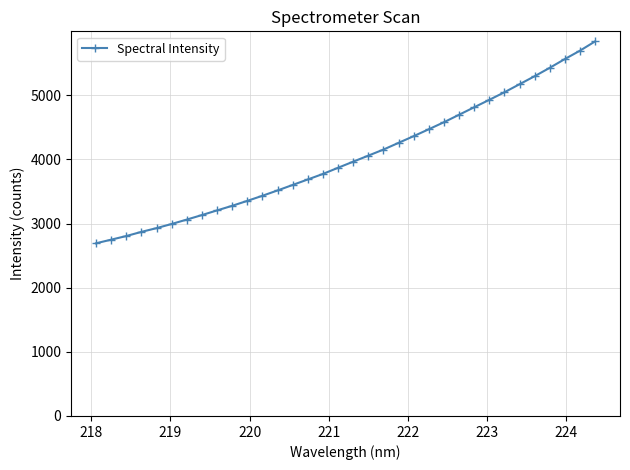

What is the greatest value displayed?

5840.9